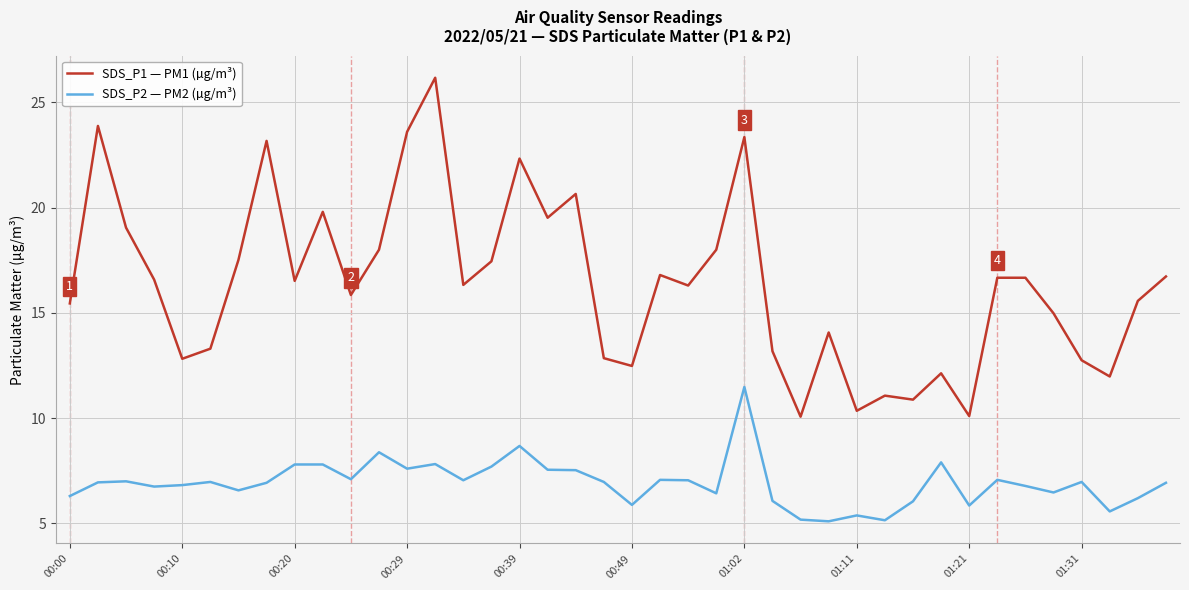

True or false: SDS_P1 — PM1 (µg/m³) and SDS_P2 — PM2 (µg/m³) cross at least once.

False